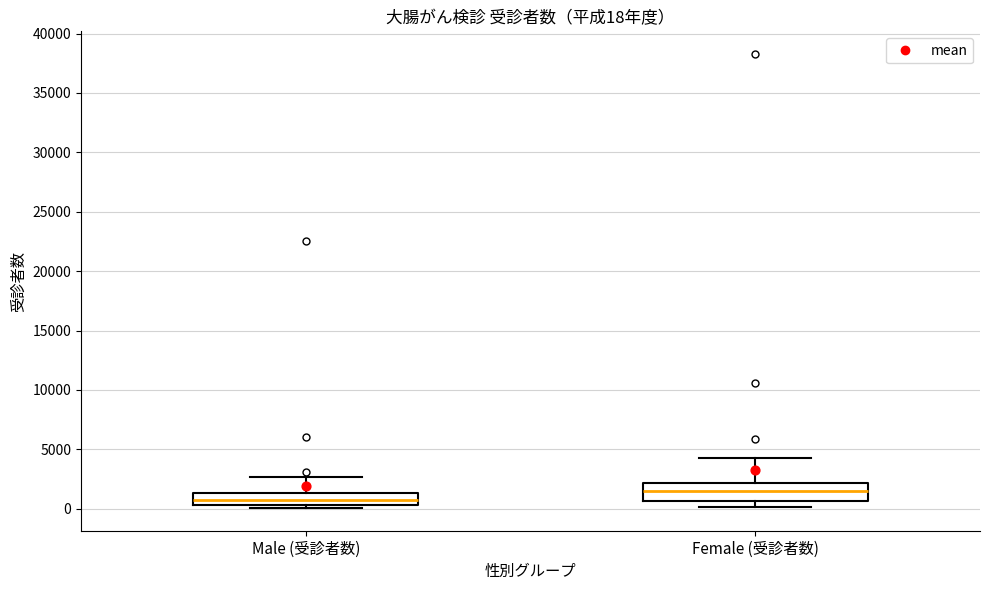

Which box's median line is the highest?

Female (受診者数)